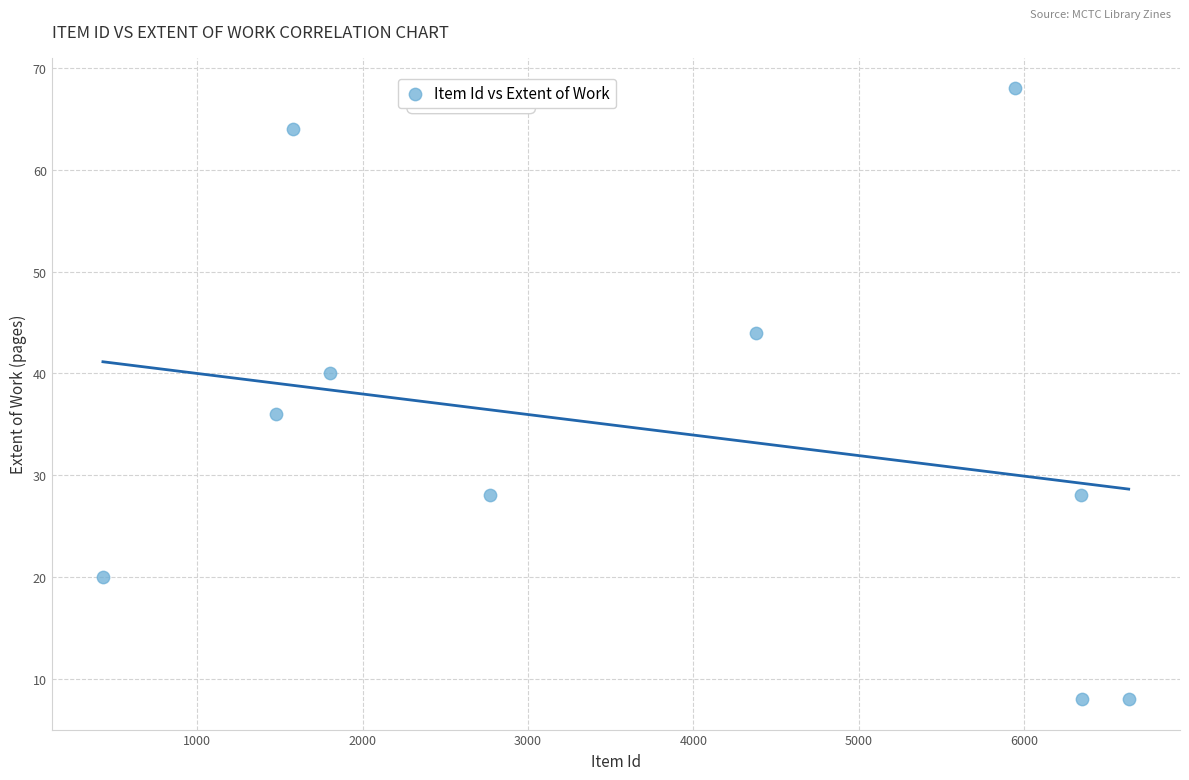

What is the average X value?

3770